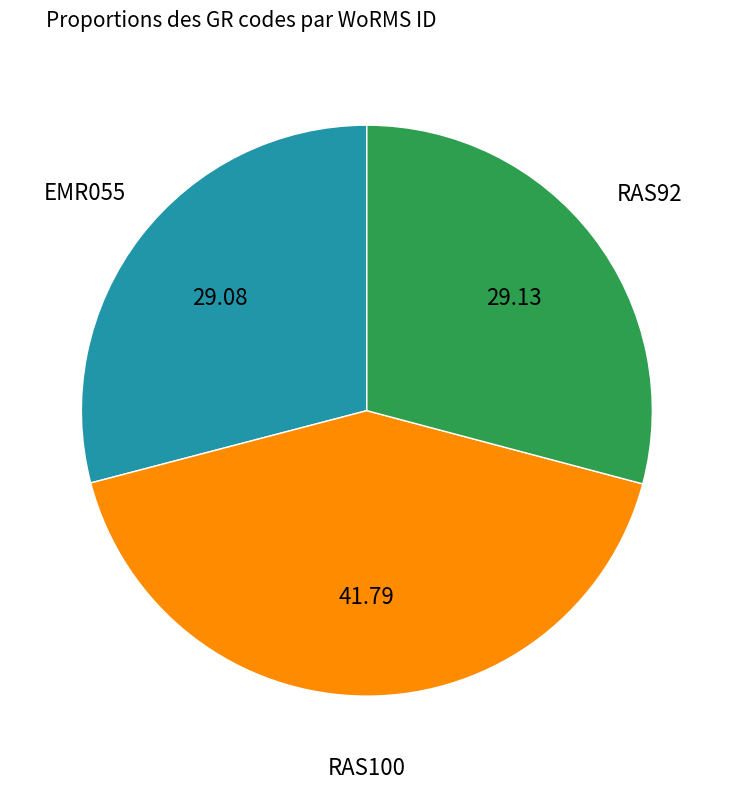

Is there a majority slice in this chart?

No